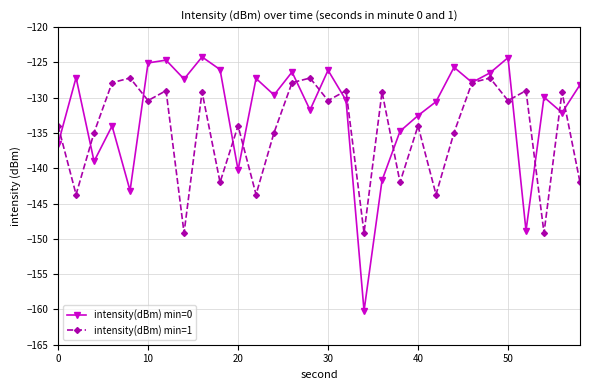

Which series has the largest total across all categories?

intensity(dBm) min=0